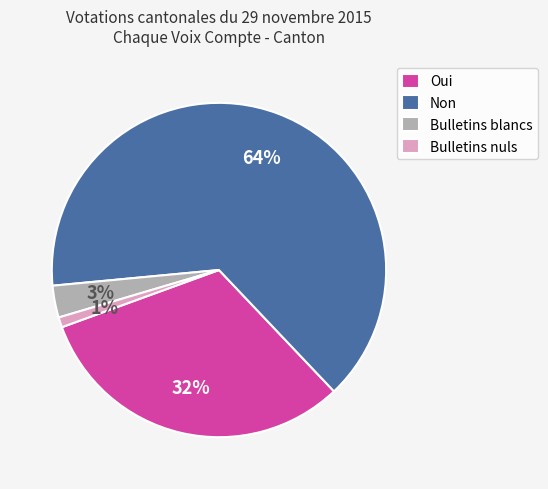

Which category has the biggest portion of the pie?

Non